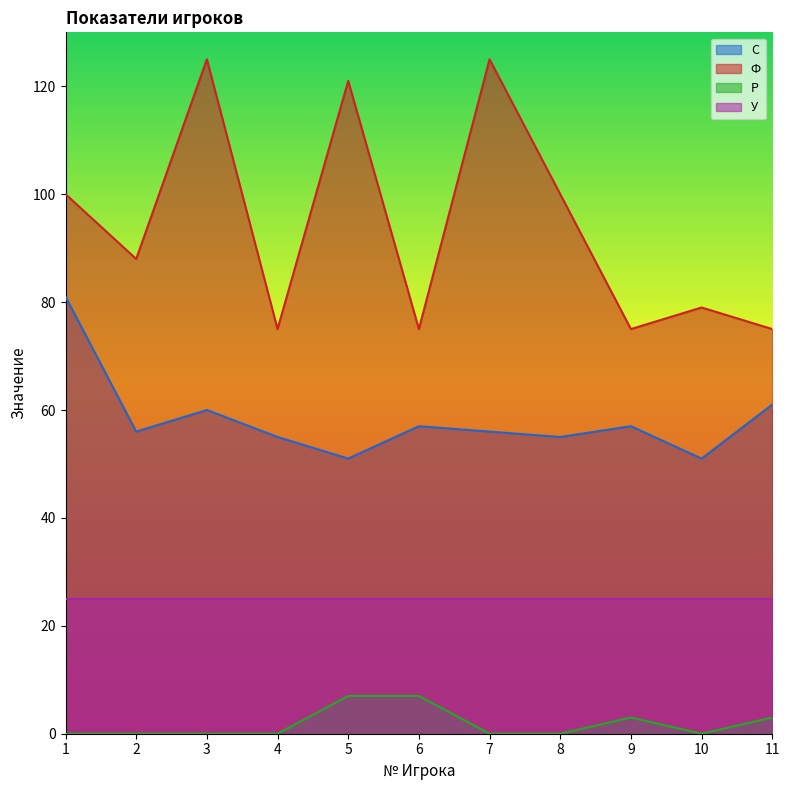

At which category does С reach its first local peak?

3